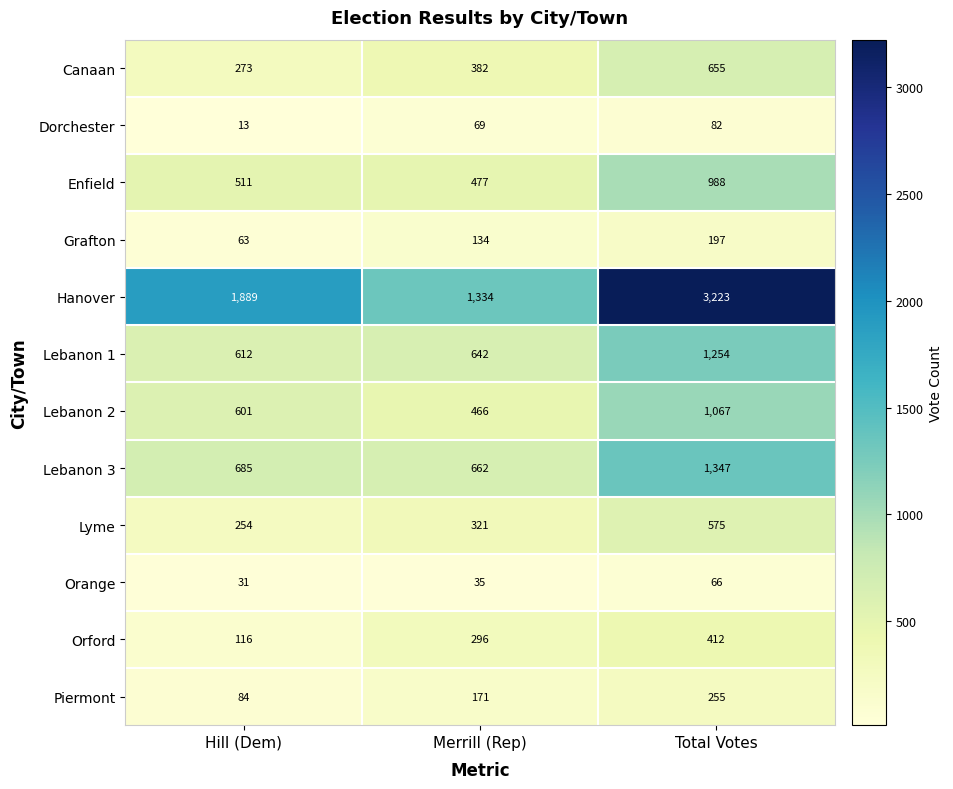

At Total Votes, list the series in order from largest to smallest.

Hanover, Lebanon 3, Lebanon 1, Lebanon 2, Enfield, Canaan, Lyme, Orford, Piermont, Grafton, Dorchester, Orange